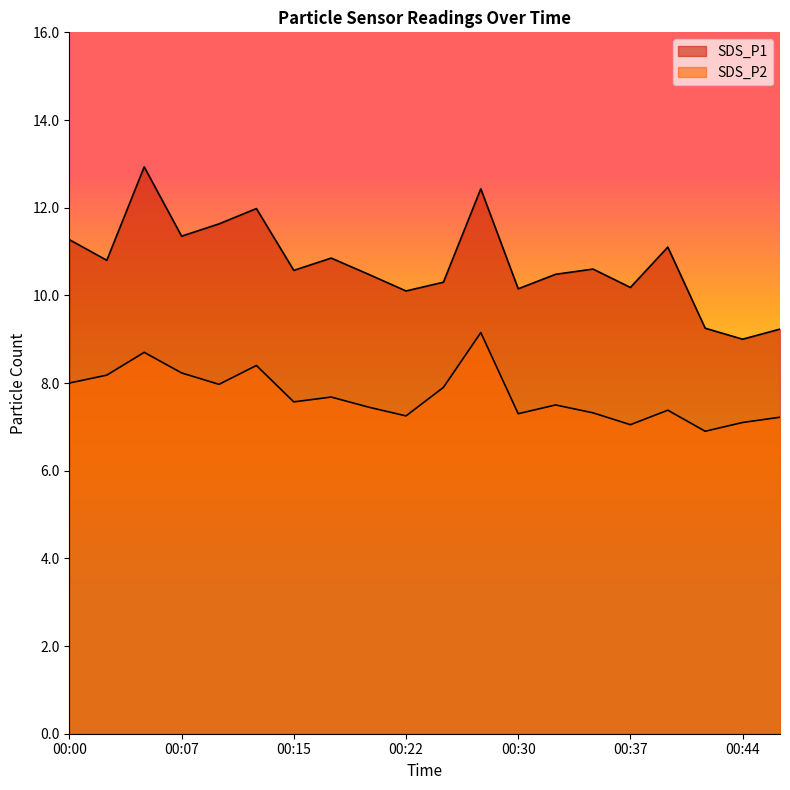

Read the SDS_P2 value at 00:22.

7.2